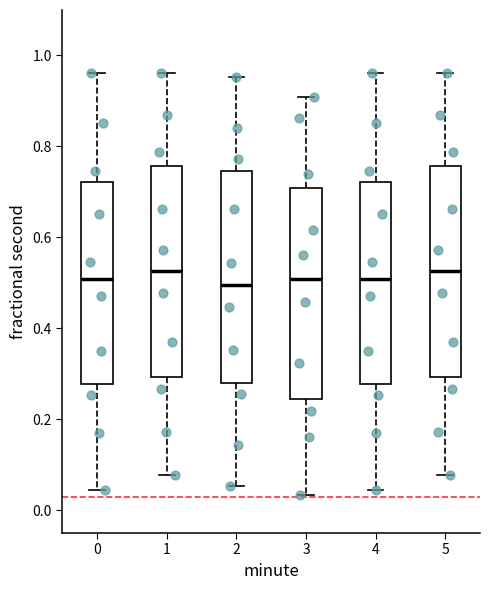

Reading left to right, transcribe this box plot: for each box, give where its median line is, the range the box spans, and where its two whiskers end, as read against the y-axis. The values are not printed on the chart, so give them approximately, as read against the axis.

0: median 0.50, box 0.28 to 0.72, whiskers 0.04 to 0.96
1: median 0.52, box 0.30 to 0.76, whiskers 0.08 to 0.96
2: median 0.50, box 0.28 to 0.74, whiskers 0.06 to 0.96
3: median 0.50, box 0.24 to 0.70, whiskers 0.04 to 0.90
4: median 0.50, box 0.28 to 0.72, whiskers 0.04 to 0.96
5: median 0.52, box 0.30 to 0.76, whiskers 0.08 to 0.96